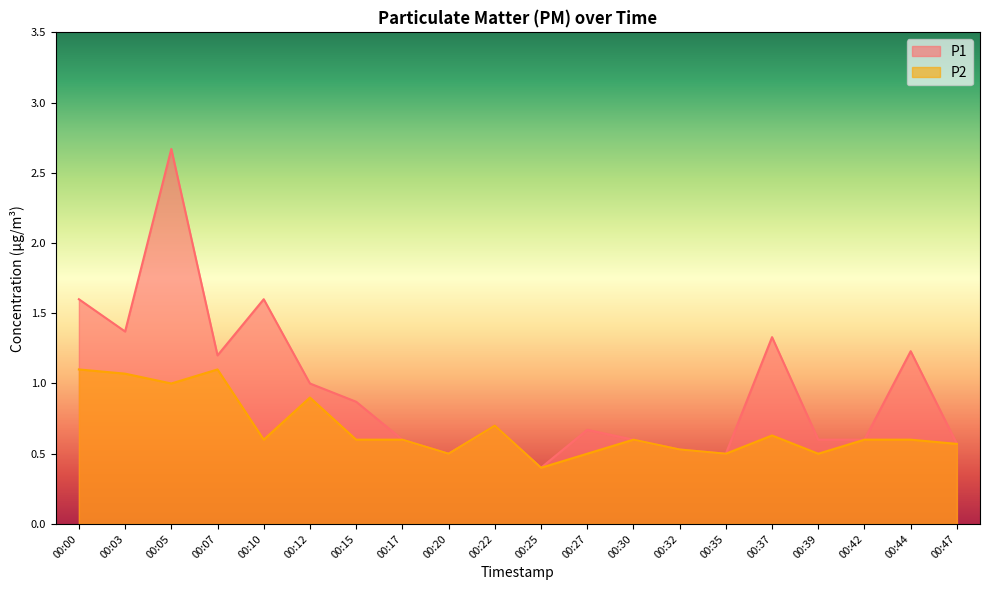

What is the average value of the P2 series?

0.7